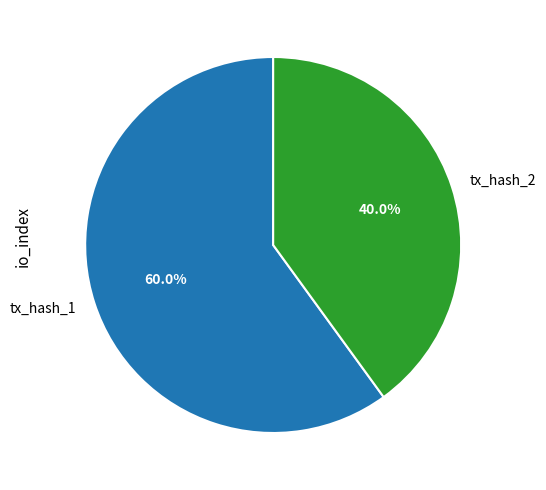

Rank the categories by value from highest to lowest.

tx_hash_1, tx_hash_2